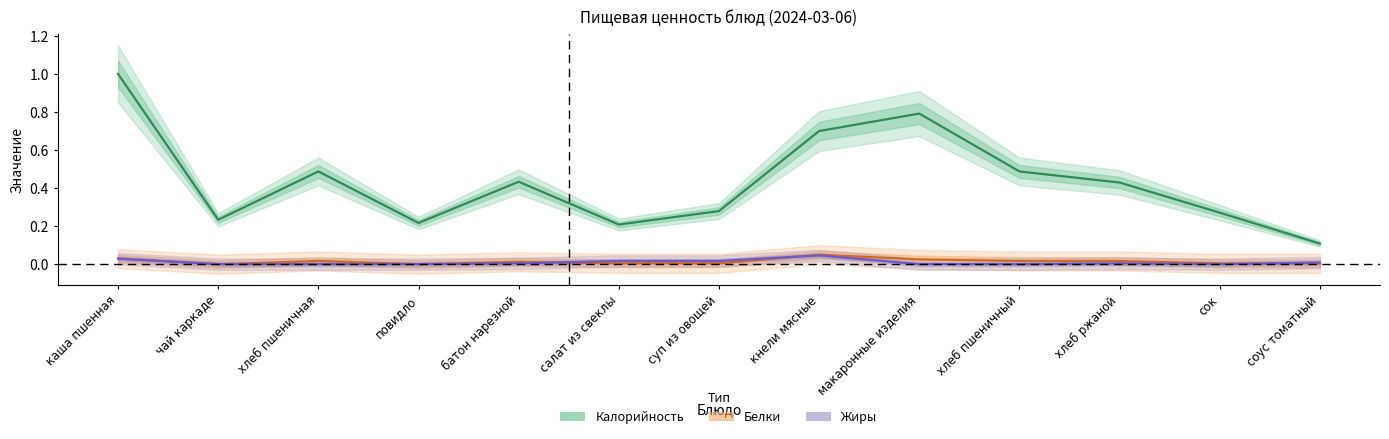

True or false: Калорийность and Жиры intersect in this chart.

False